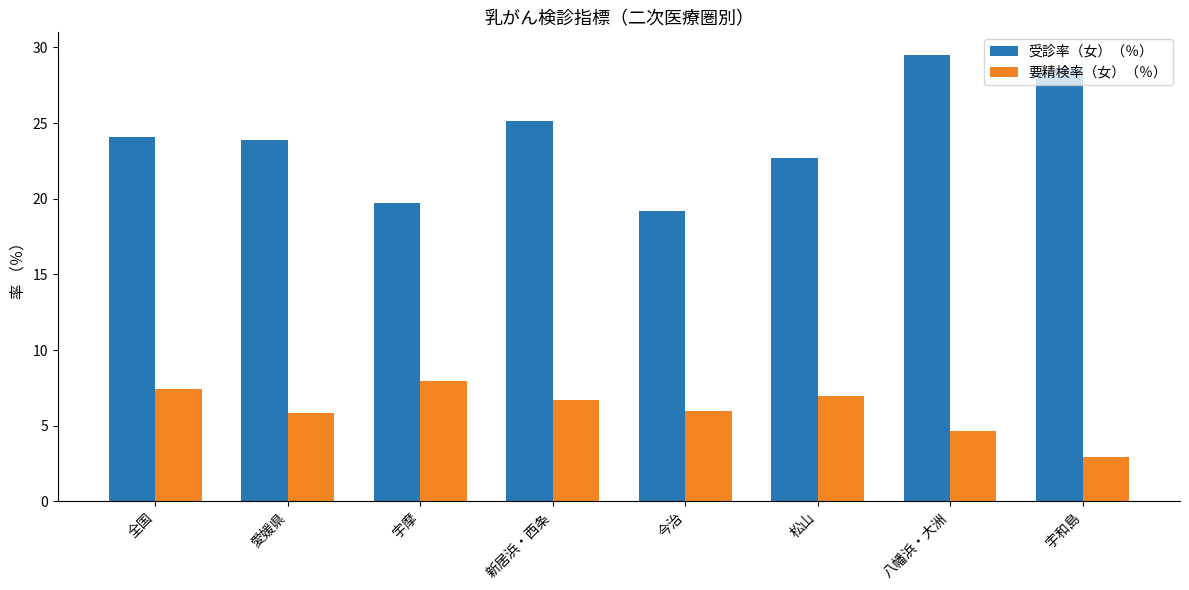

What is the label of the 1st bar from the right?

宇和島